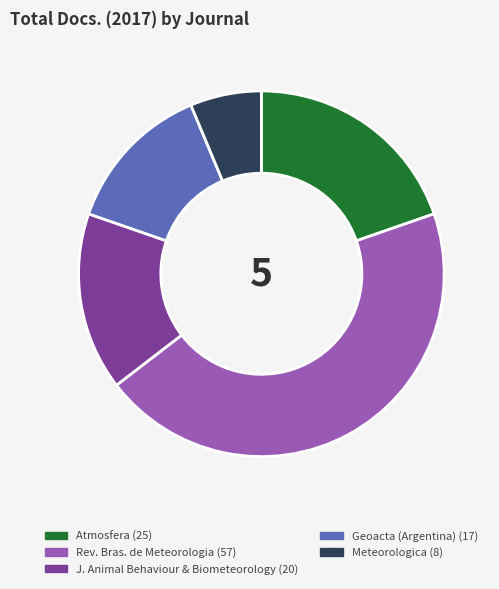

How many slices are in this pie chart?

5